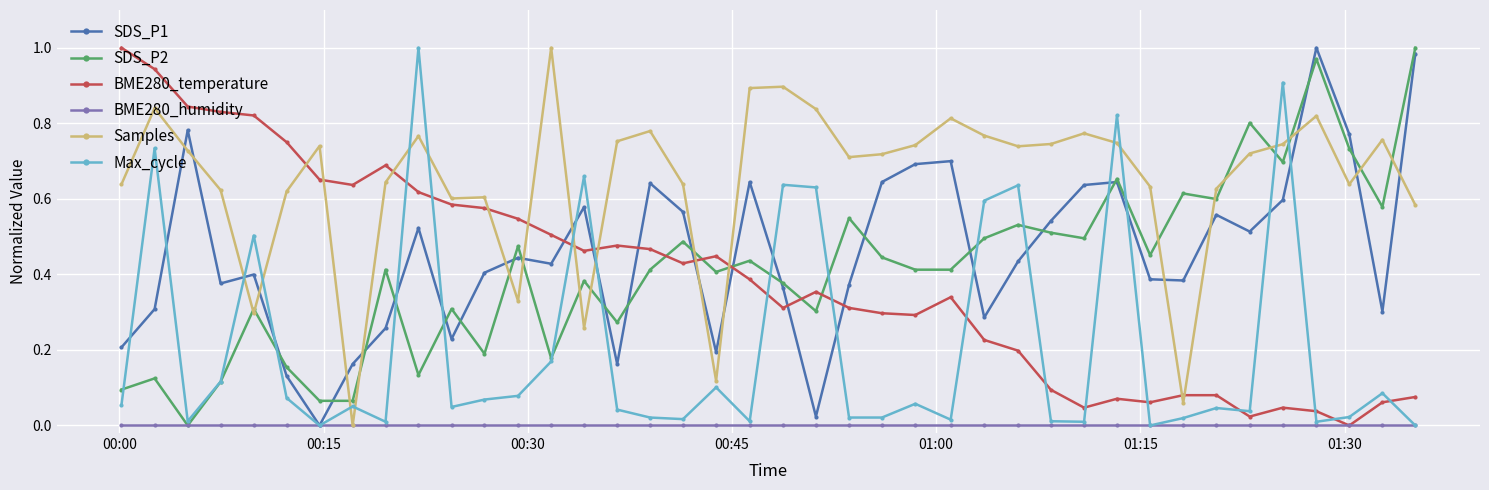

Which series ends up on top after the final intersection of SDS_P1 and Samples?

SDS_P1